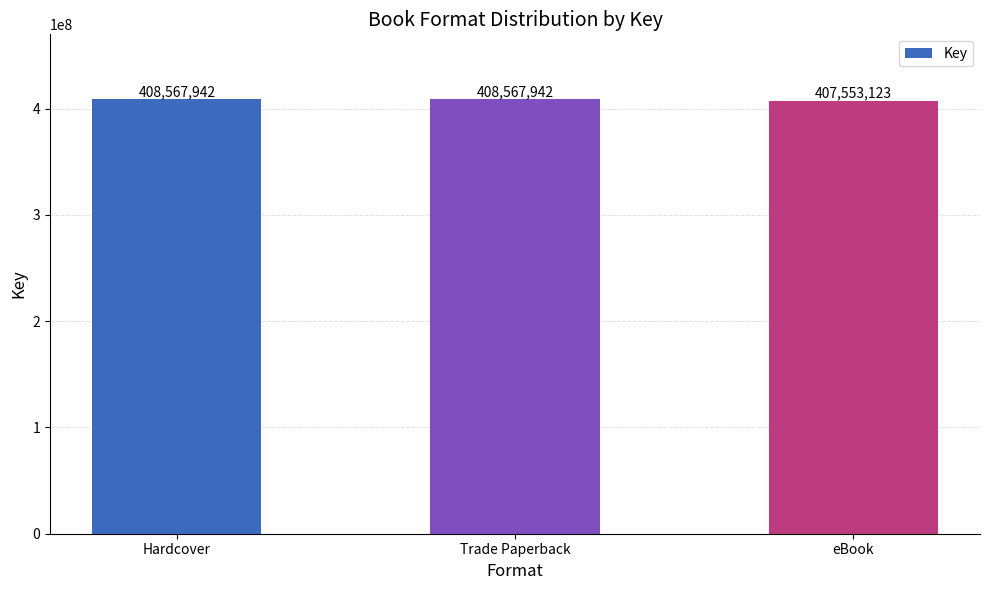

Read the value at Hardcover, to the nearest 50.

408567950